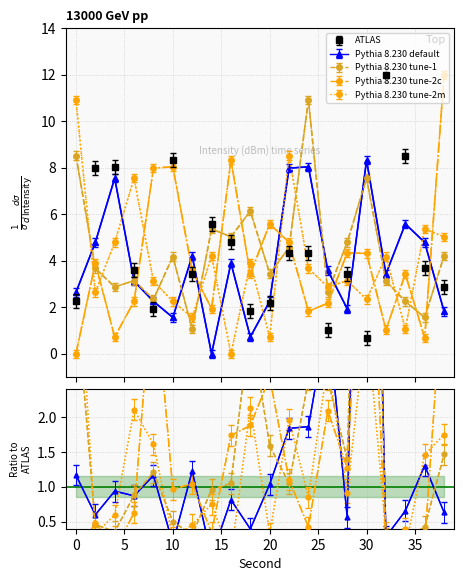

At which label is Pythia 8.230 tune-1 closest to 5?

16